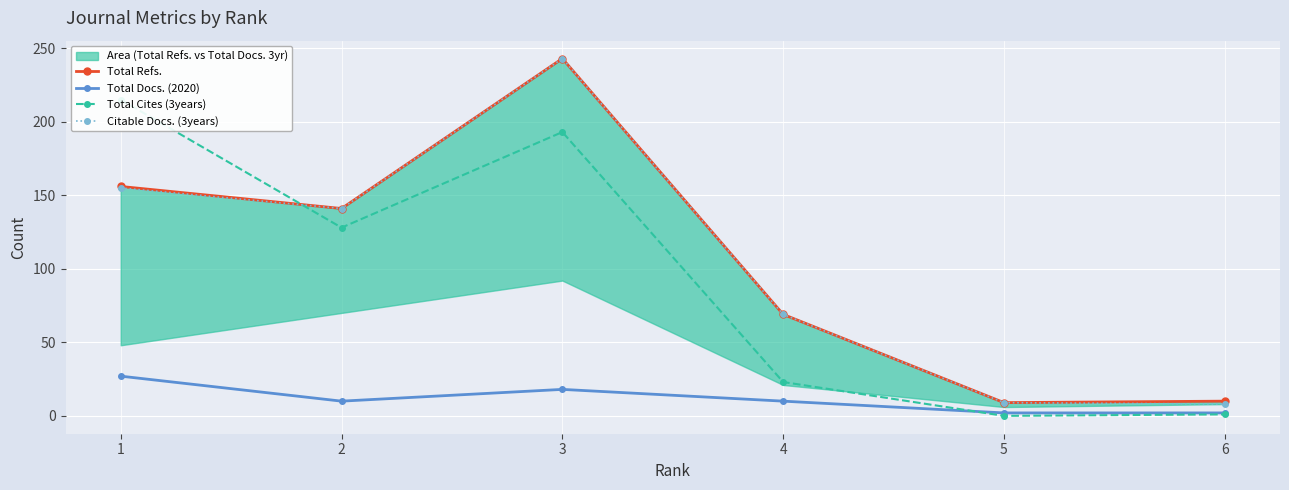

List the labels in order of Total Docs. (2020) value, smallest first.

5, 6, 2, 4, 3, 1